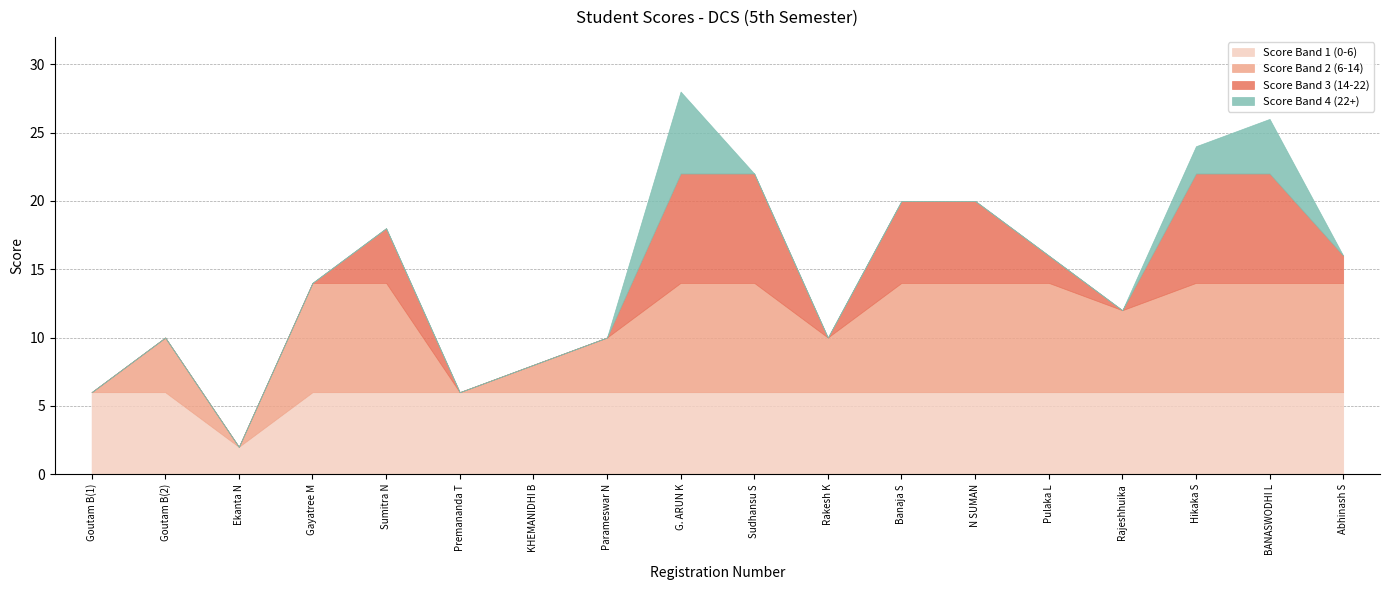

What is the smallest value displayed?

2